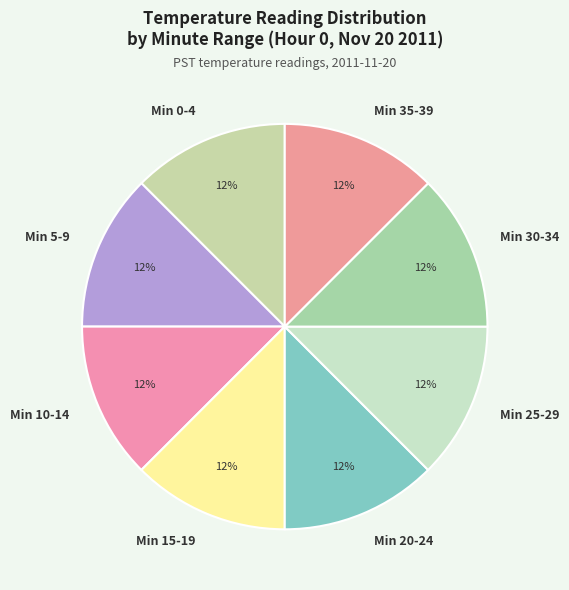

Is the sum of Min 5-9 and Min 30-34 greater than half?

No